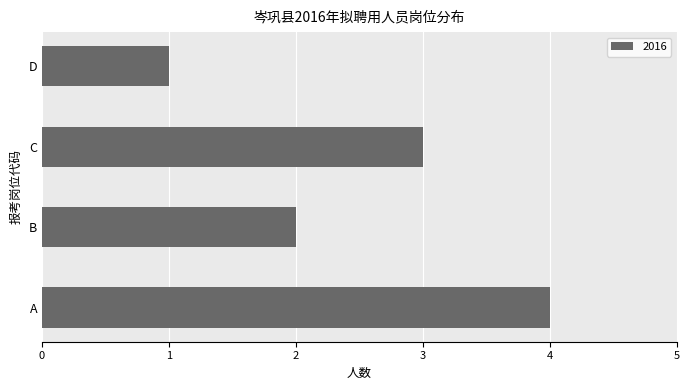

Reading bottom to top, extract all data points from this chart.

4	2	3	1